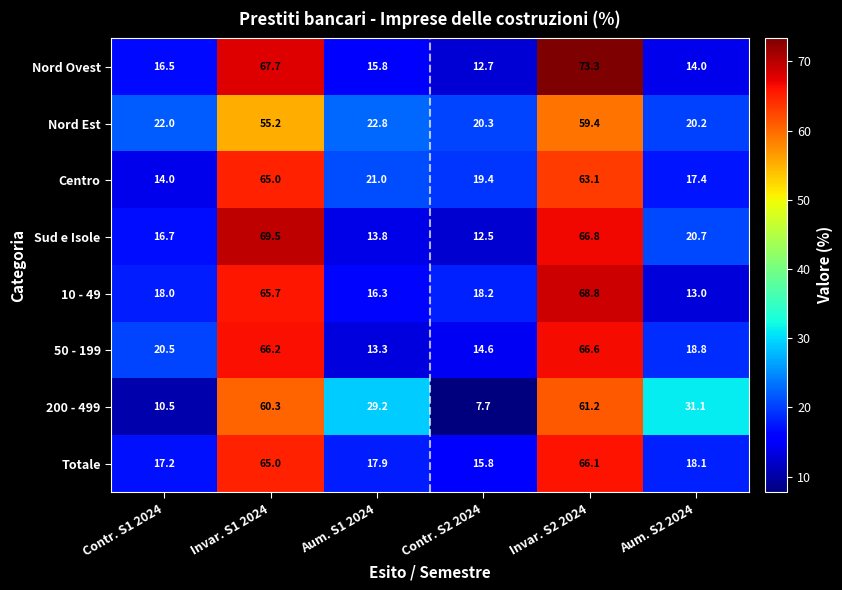

What is the average value of the 200 - 499 series?

33.3